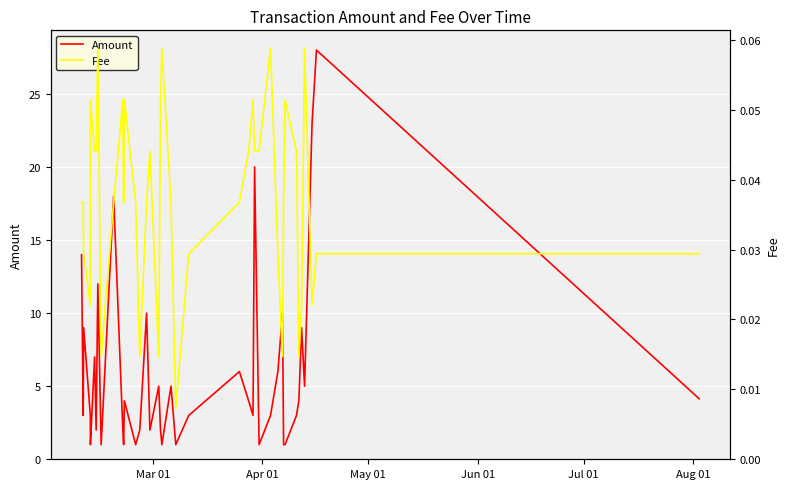

Which series has the largest total across all categories?

Amount